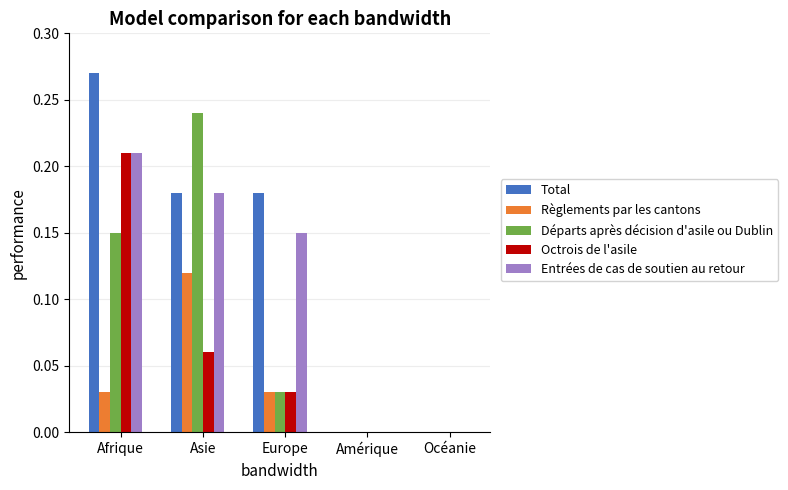

The value of Départs après décision d'asile ou Dublin at Océanie is -0.1. True or false?

False